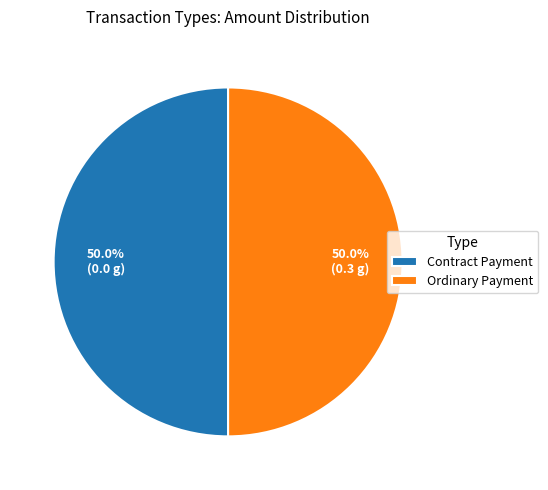

What portion of the pie excludes Contract Payment?

50.0%